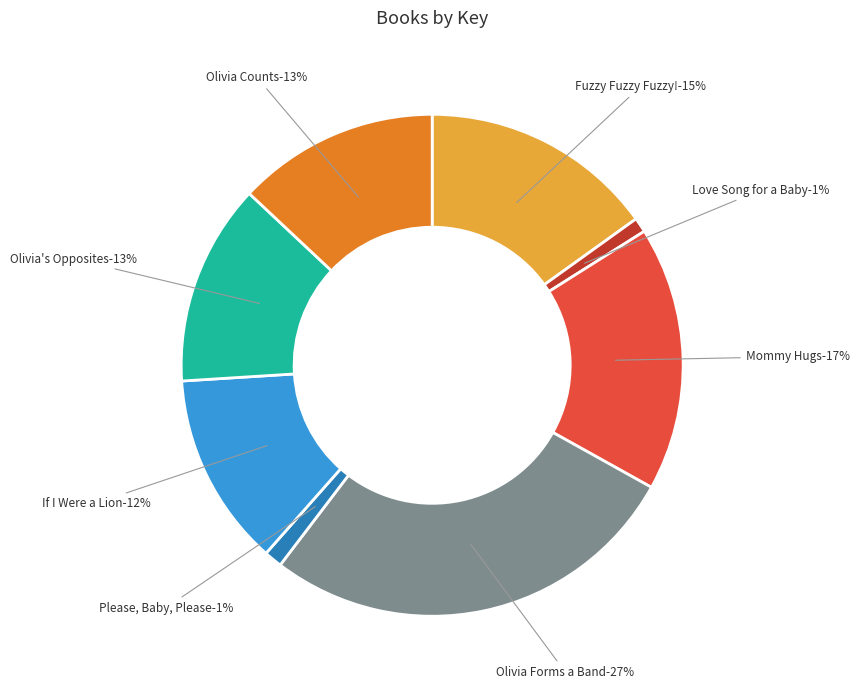

To the nearest percent, what is the difference between the Olivia's Opposites and Mommy Hugs slice percentages?

4%